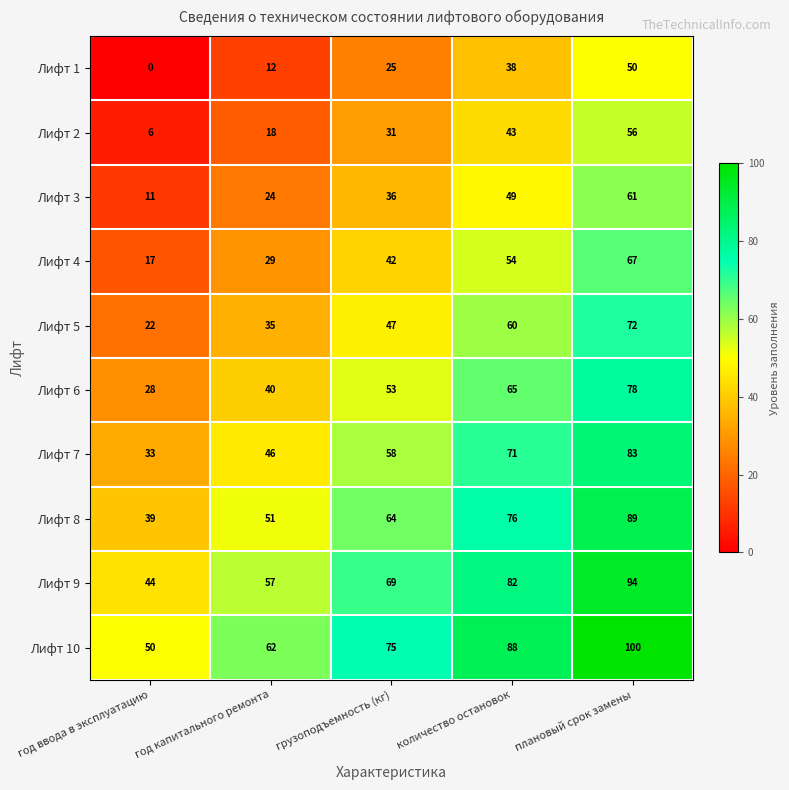

What is the difference between the highest and lowest values at количество остановок?

50